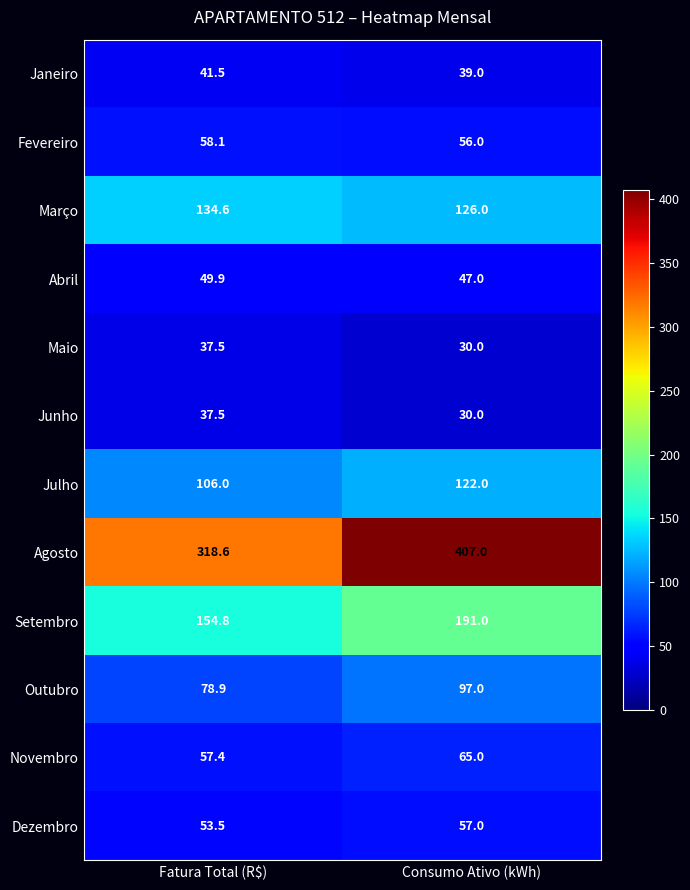

Count the number of categories in the chart.

2